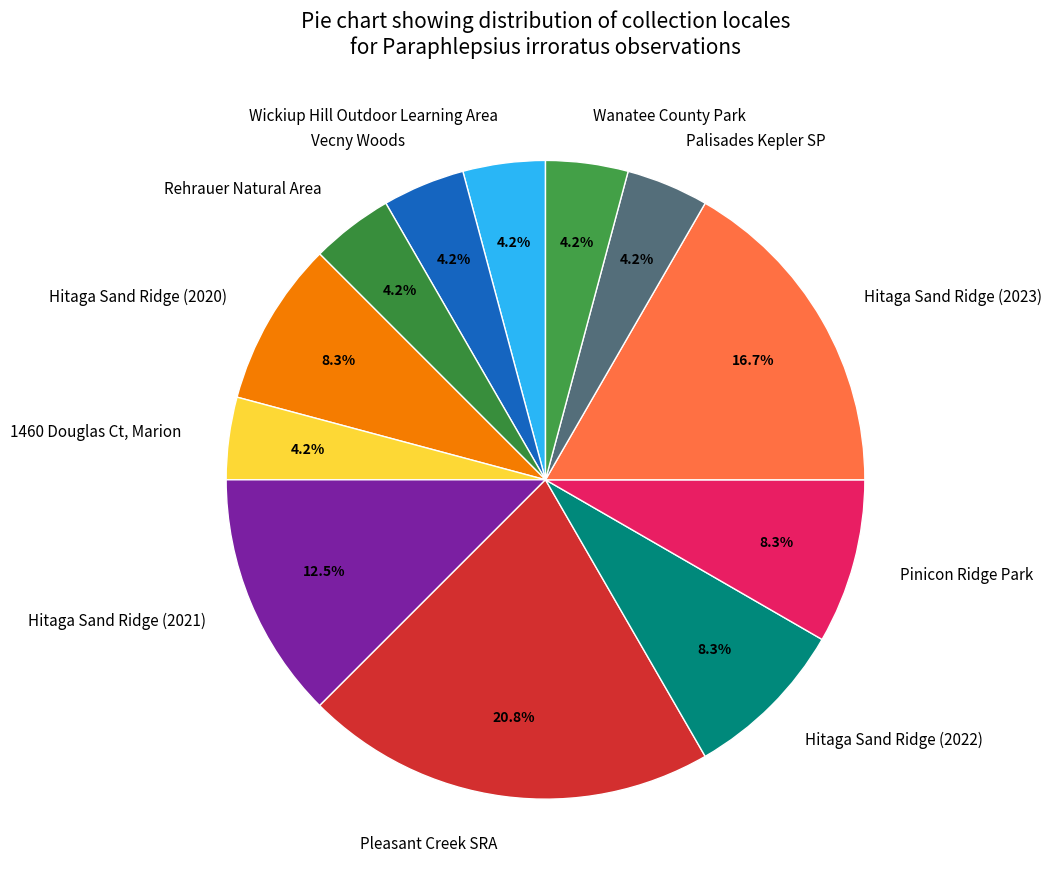

Which category has the biggest portion of the pie?

Pleasant Creek SRA